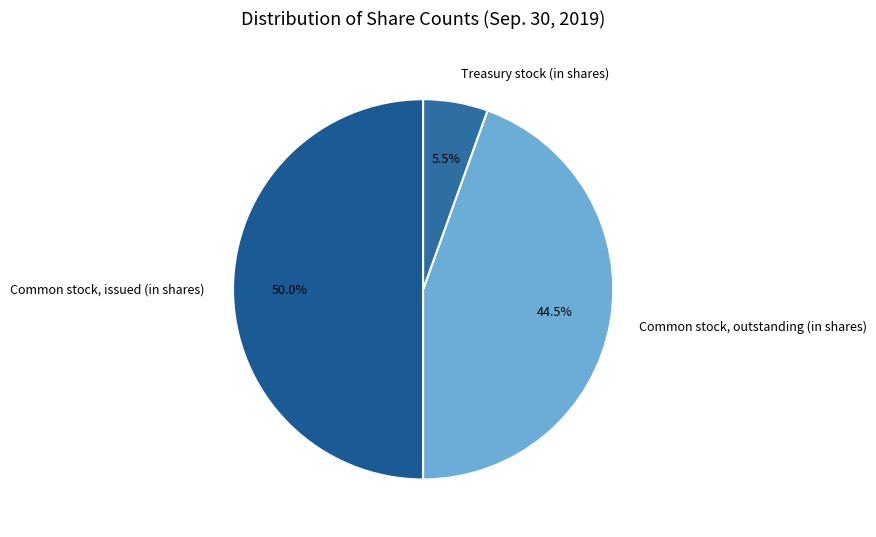

Combined, do Treasury stock (in shares) and Common stock, issued (in shares) account for over 50%?

Yes